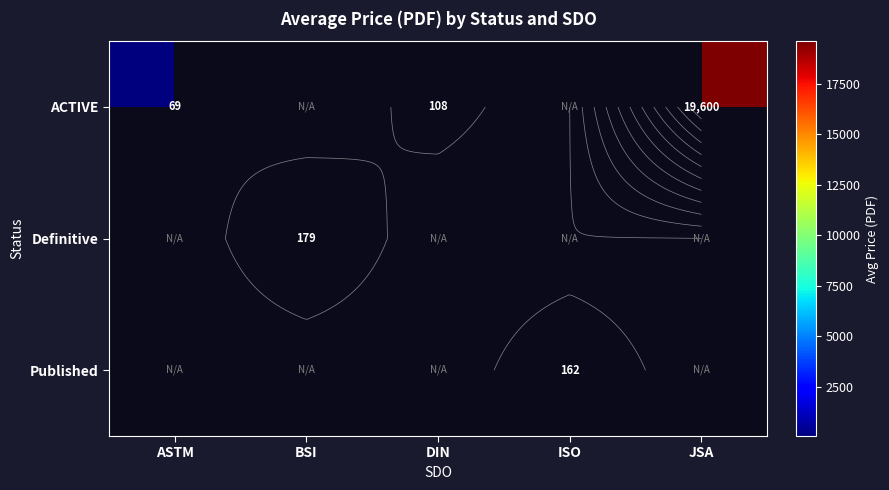

Is it true that Published equals 162.3 at ISO?

True